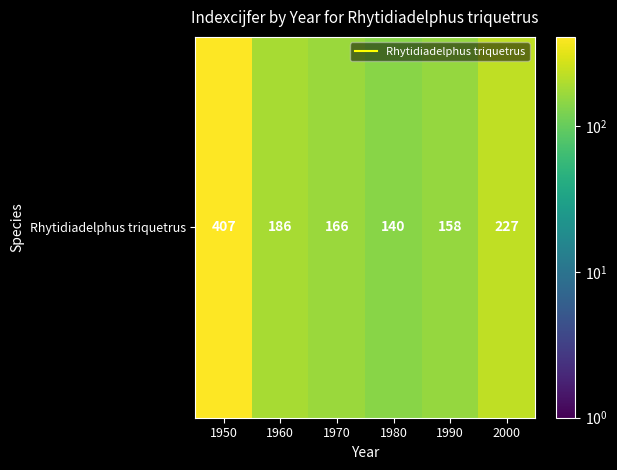

Between 1960 and 1980, which is larger?

1960